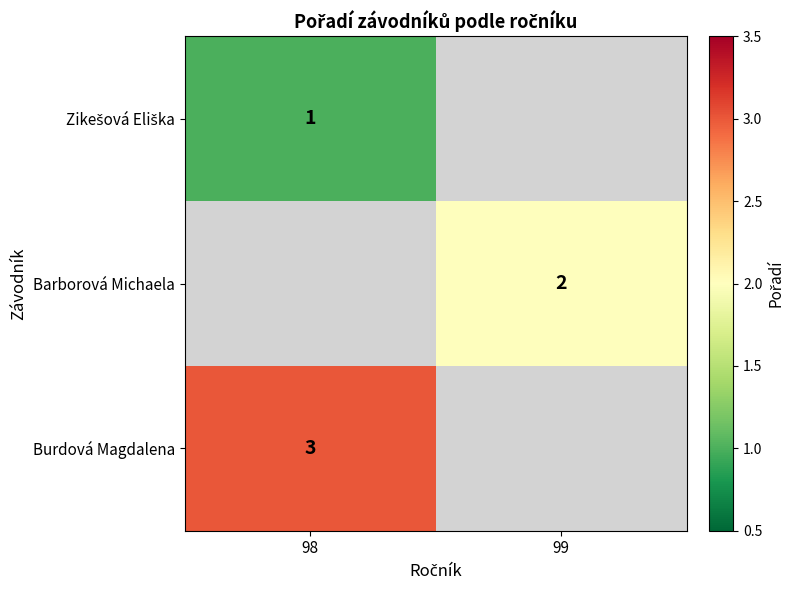

The value of Burdová Magdalena at 98 is 1. True or false?

False